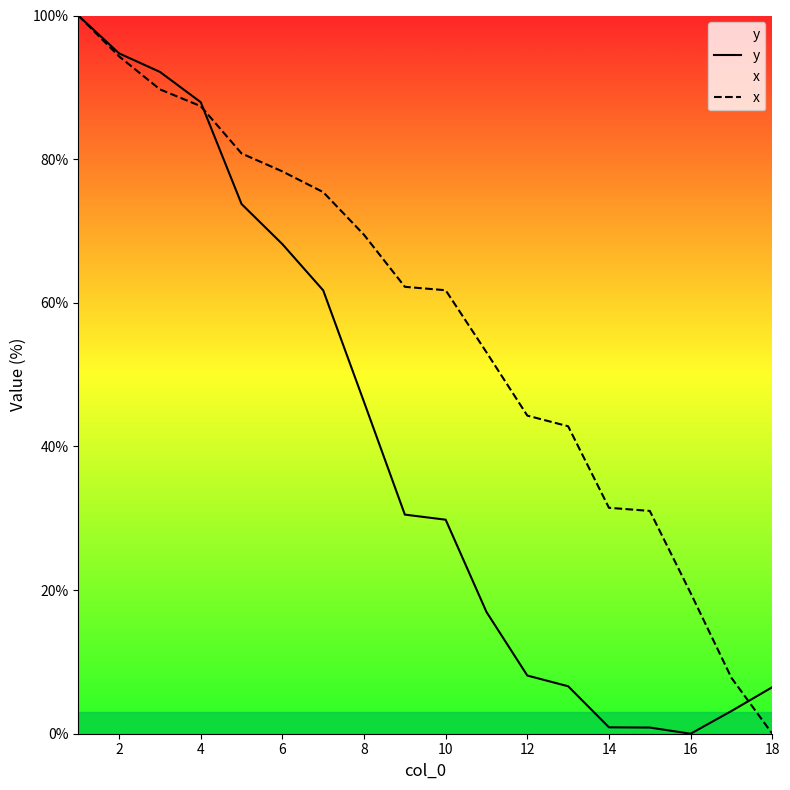

True or false: y has a value of 15.9 at 10.

False